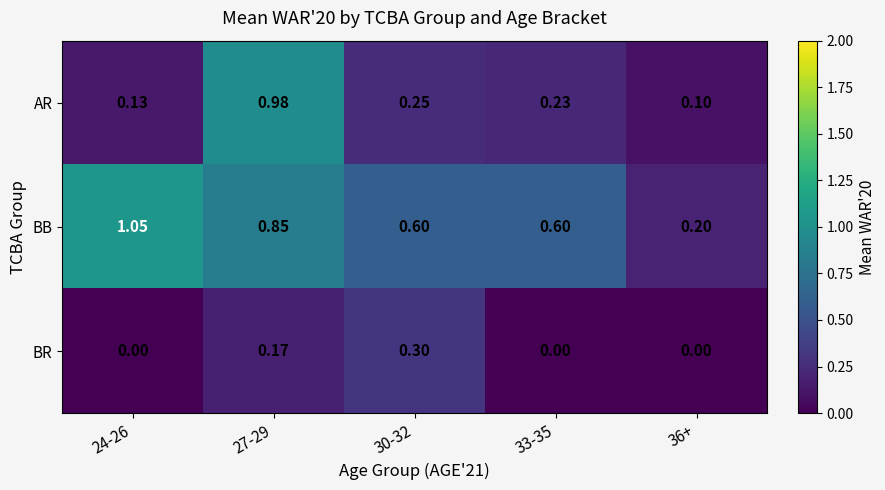

Between 24-26 and 27-29, which series saw the biggest shift?

AR